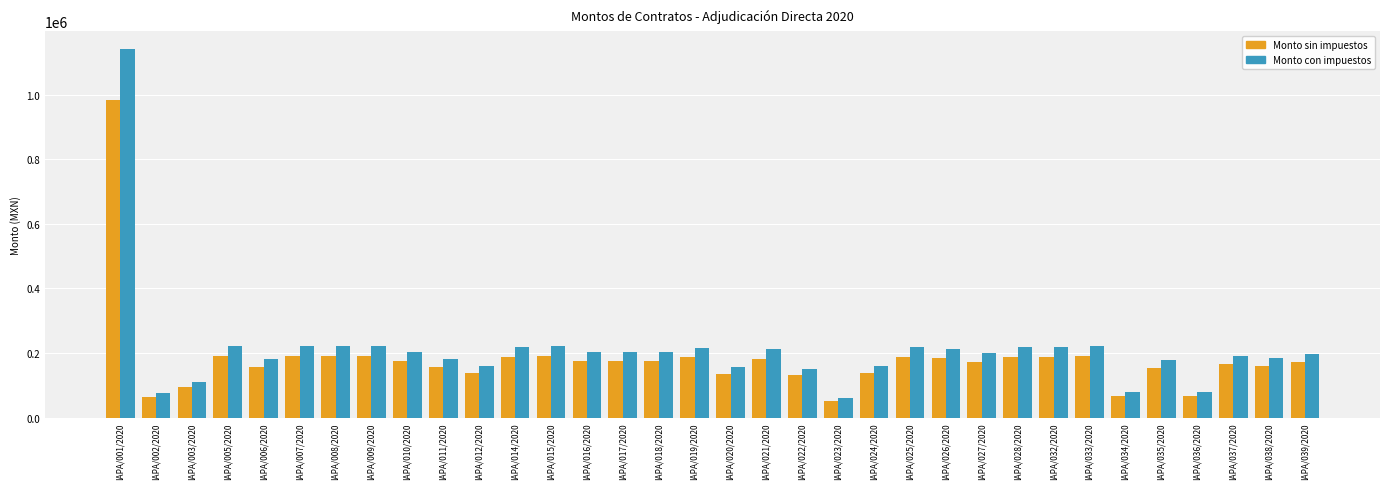

Does the chart contain stacked bars?

No